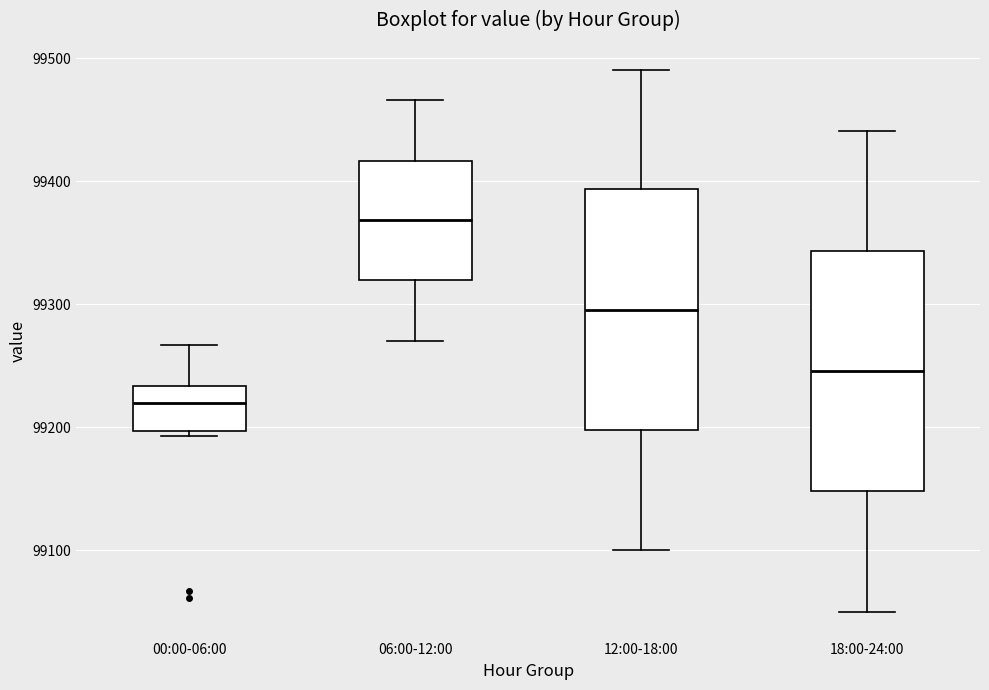

Which box has the lowest median line?

00:00-06:00